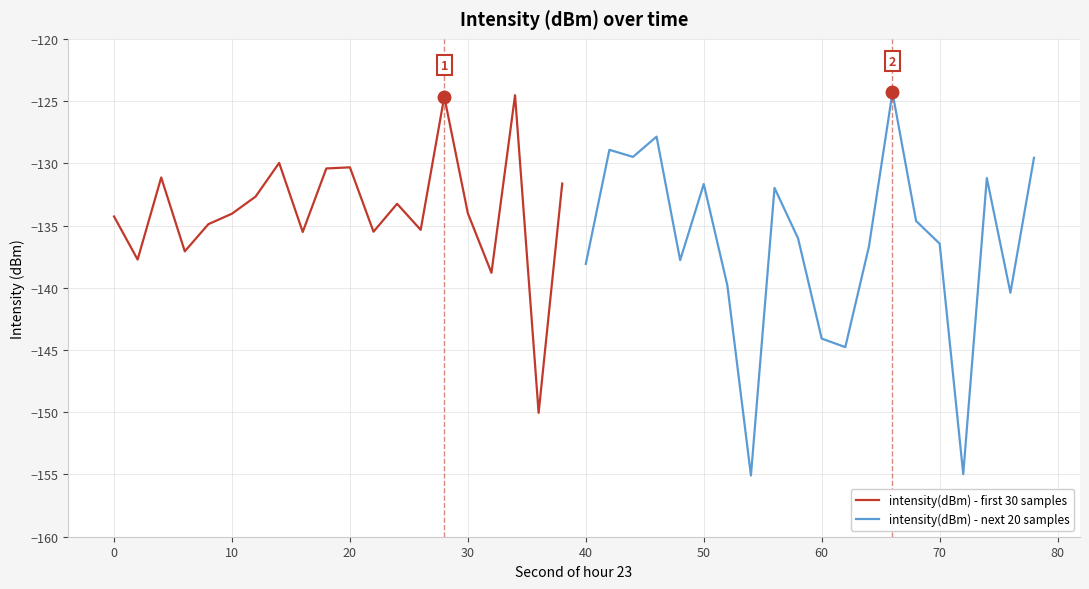

True or false: intensity(dBm) - first 30 samples has more than 2 interior local peaks.

True